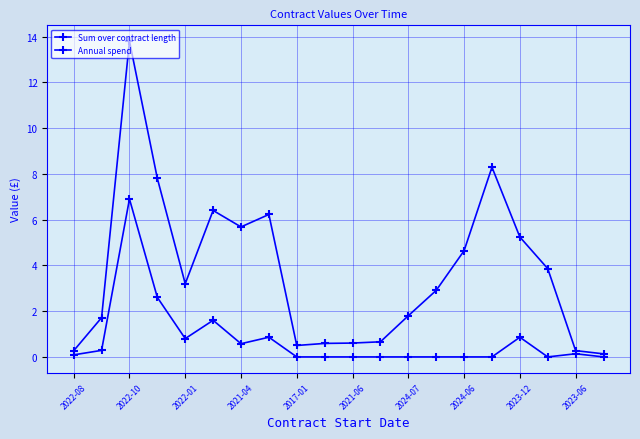

How many distinct data groups are displayed?

2